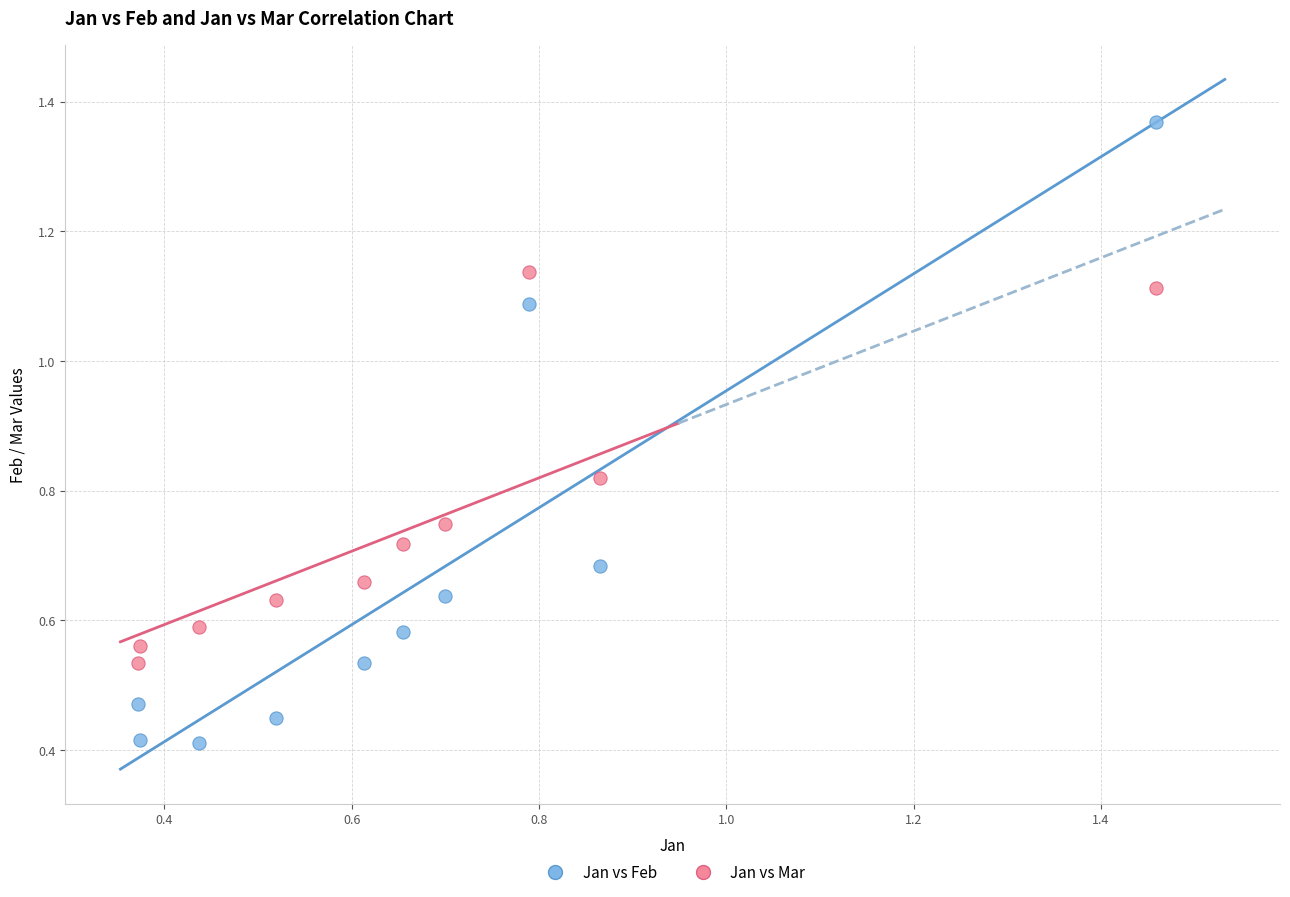

Which series has the widest spread of Y values?

Jan vs Feb